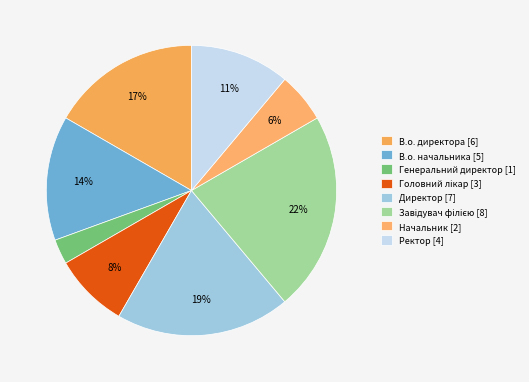

How many slices are in this pie chart?

8